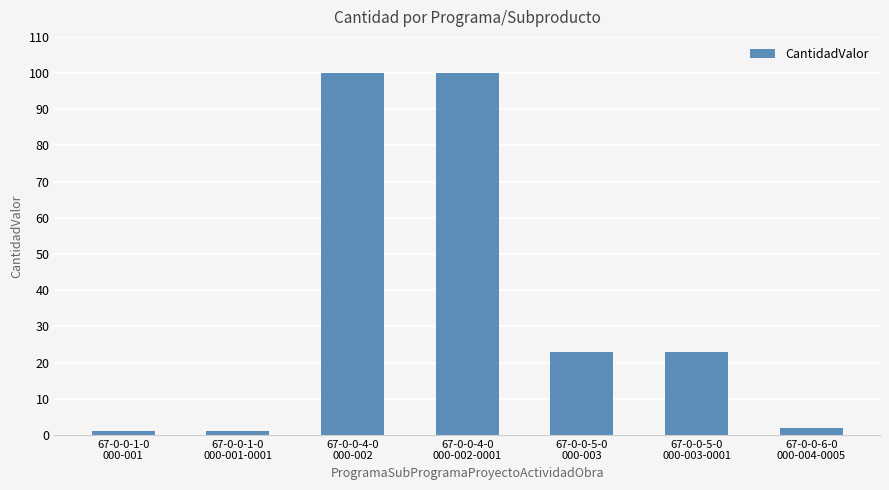

Is it true that the value at 67-0-0-4-0
000-002 is 167?

False